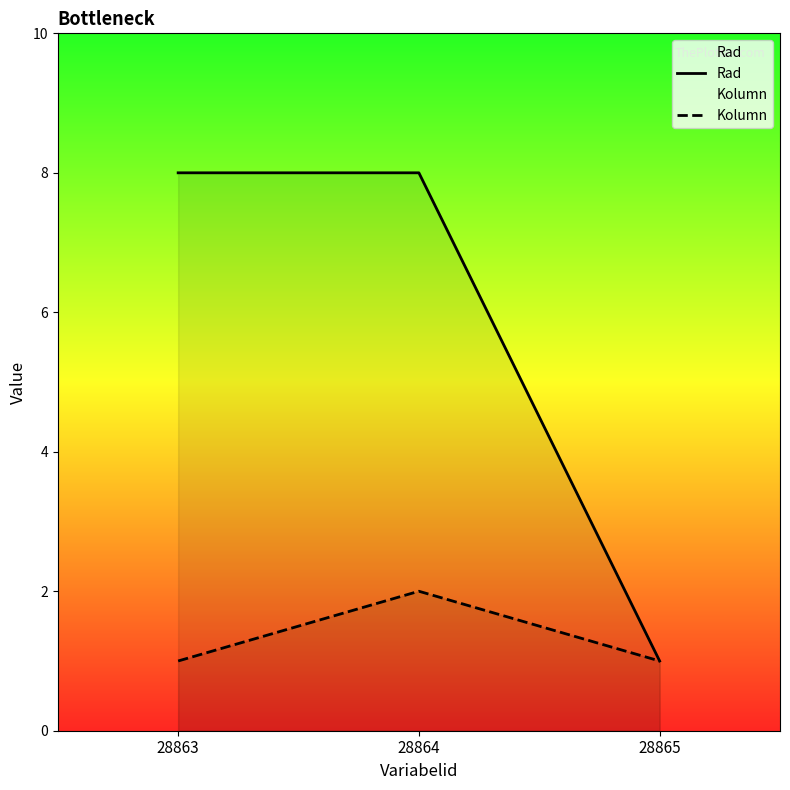

Which series has the largest total across all categories?

Rad